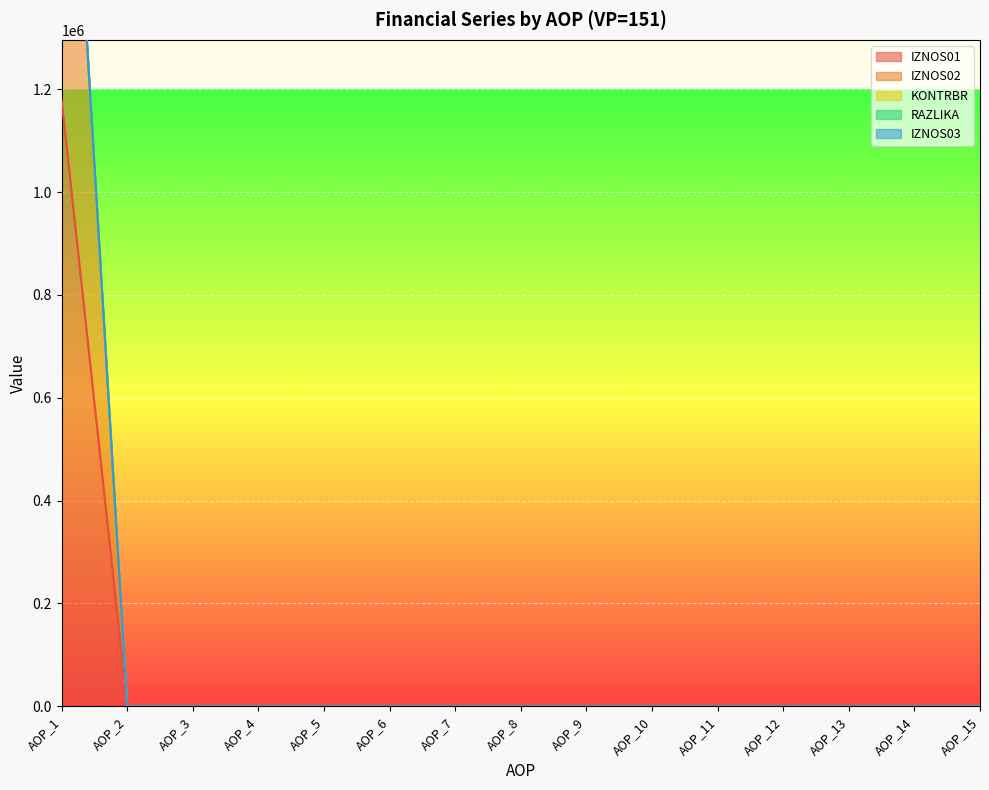

The IZNOS01 series shows -605794.0 at AOP_5. True or false?

False